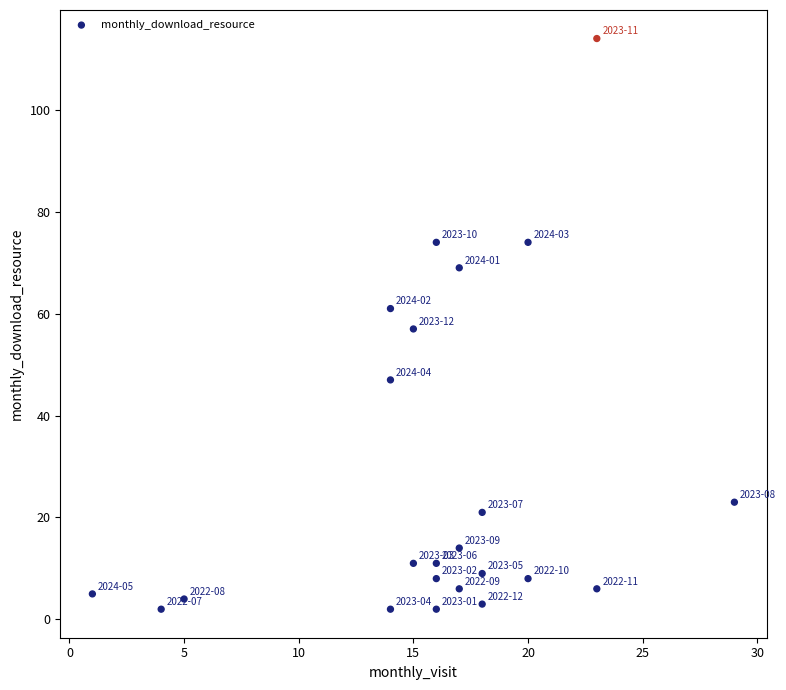

What is the range of Y values (max minus min)?

112